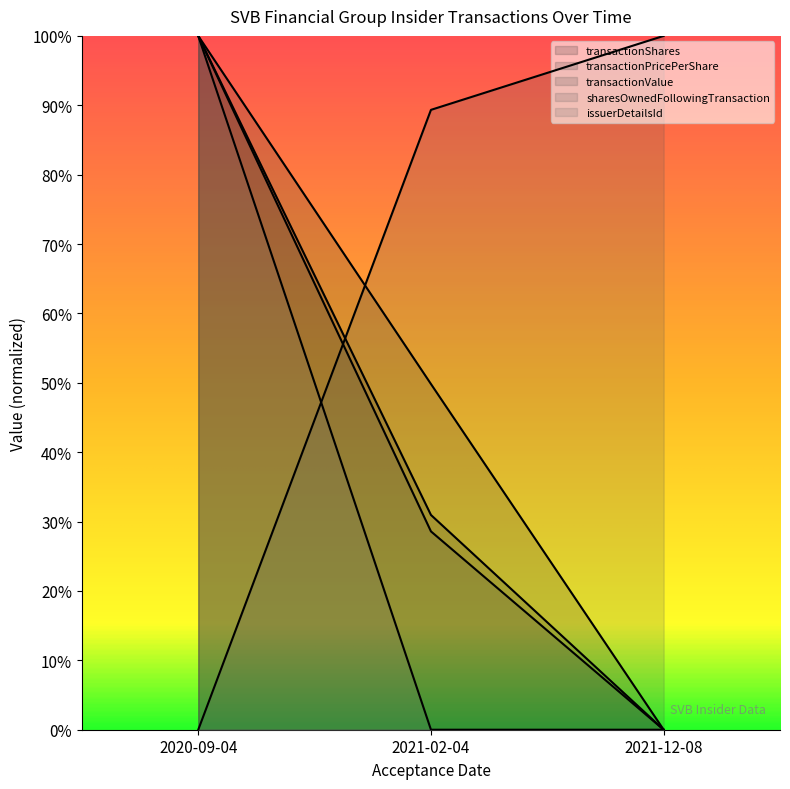

Is the value of transactionValue at 2020-09-04 greater than the value of transactionShares at 2021-02-04?

Yes